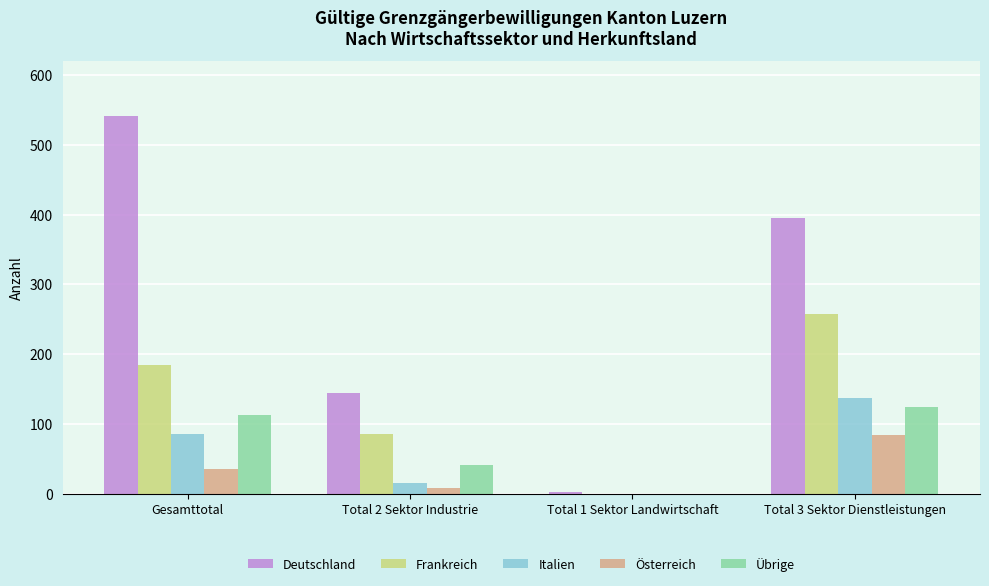

At which label is Übrige closest to 62?

Total 2 Sektor Industrie